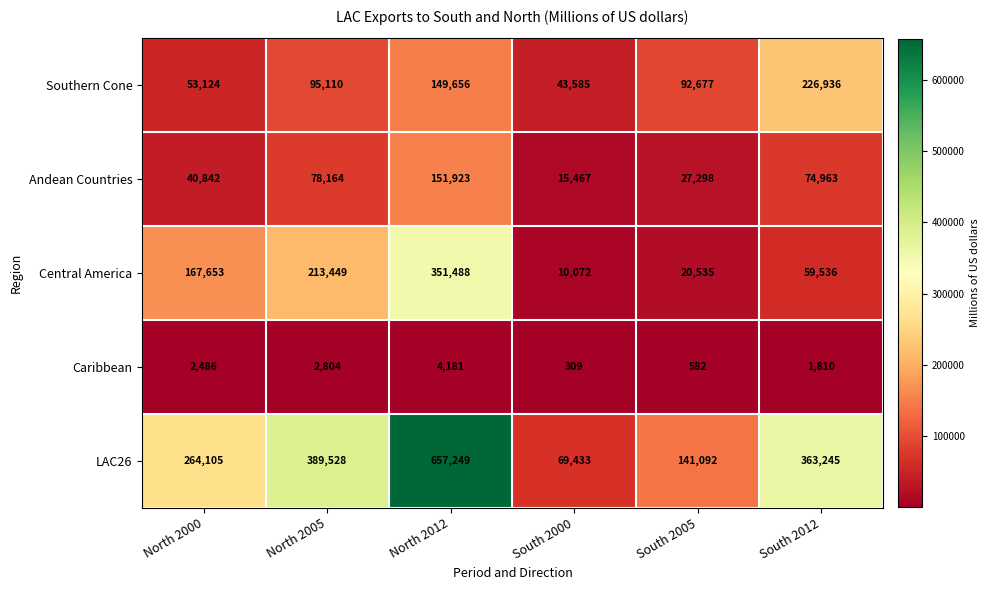

How many data points does each series have?

6